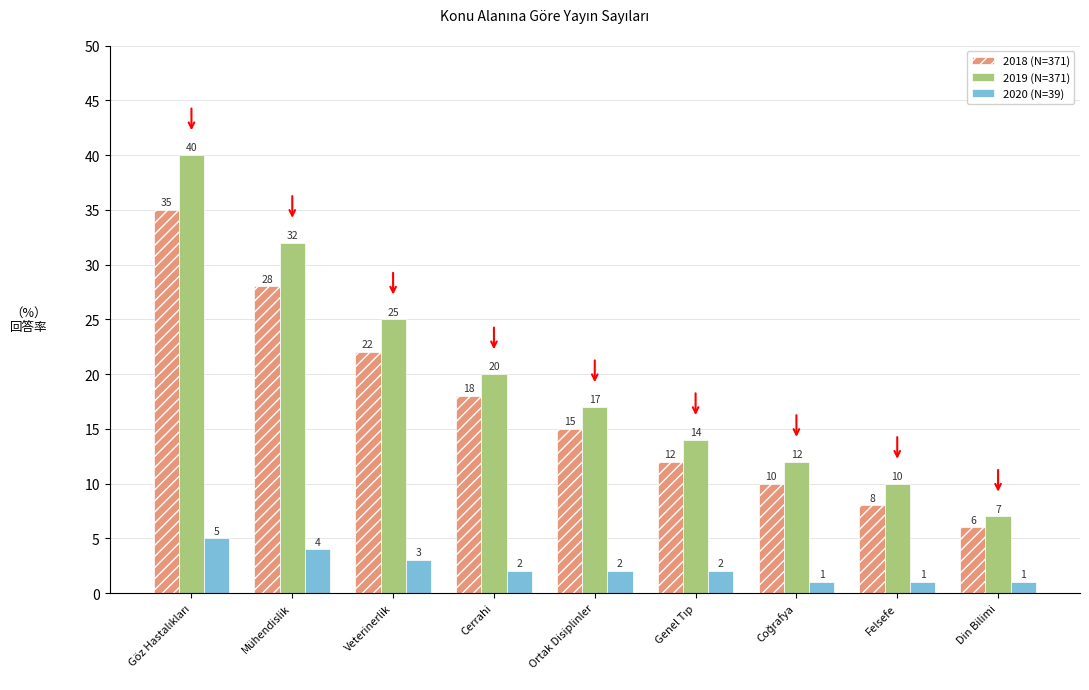

What are all the series names shown in the legend?

2018 (N=371), 2019 (N=371), 2020 (N=39)